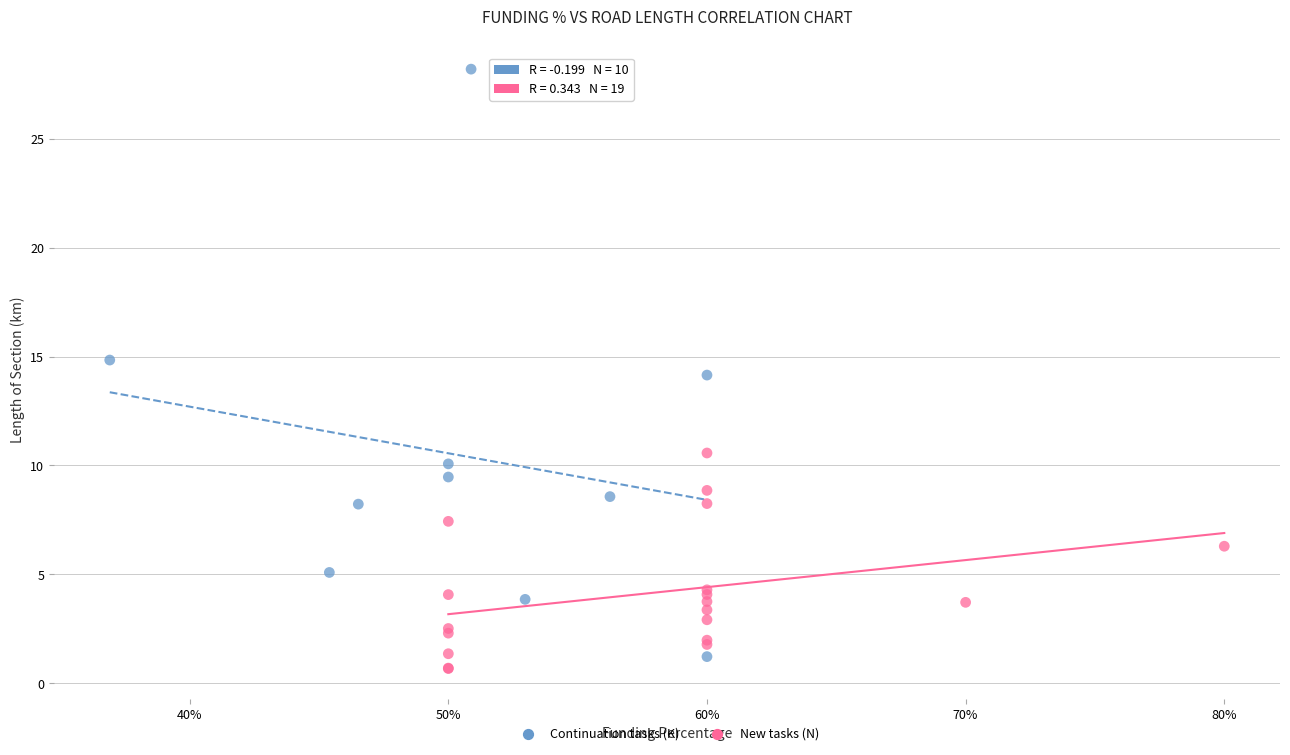

Which series contains the highest Y value?

Continuation tasks (K)